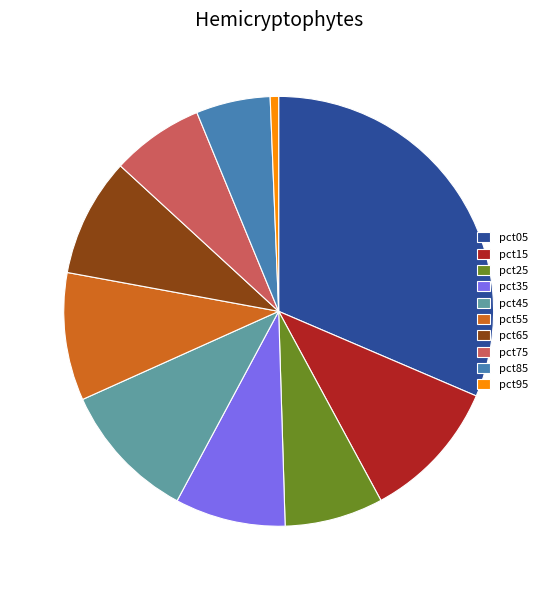

Does any single category account for the majority?

No